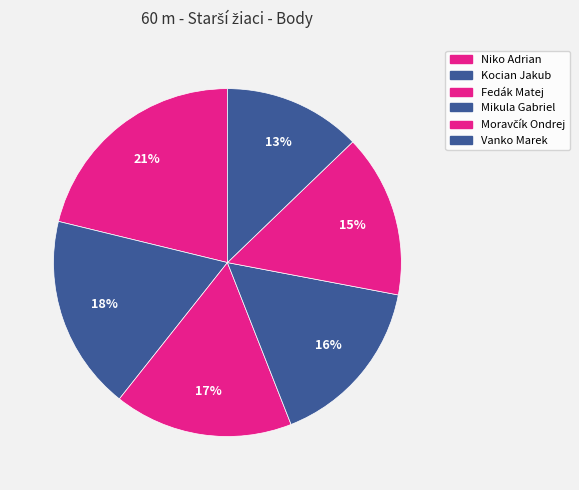

Does Vanko Marek account for over 50% of the chart?

No